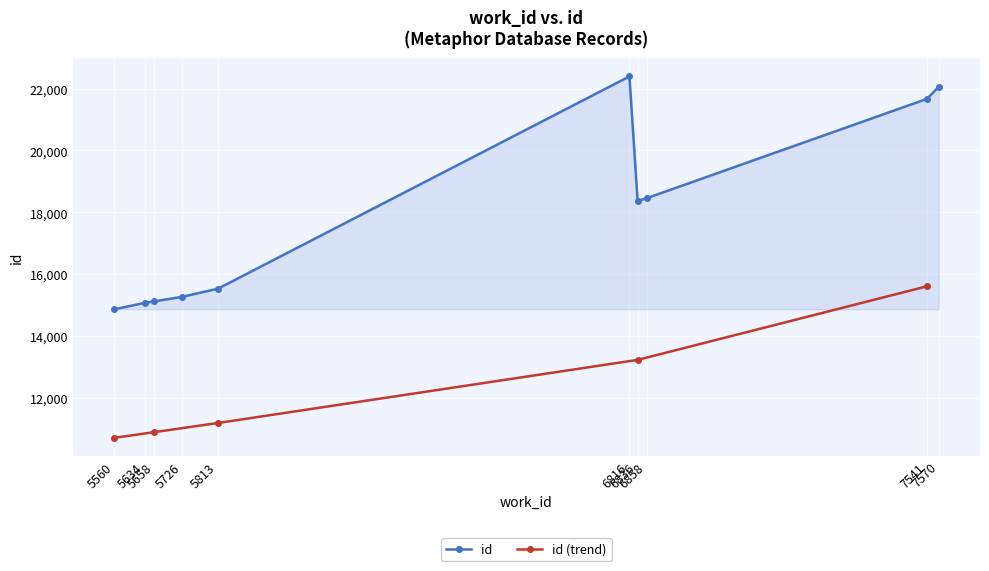

What is the value of the 5th point from the left?

15524